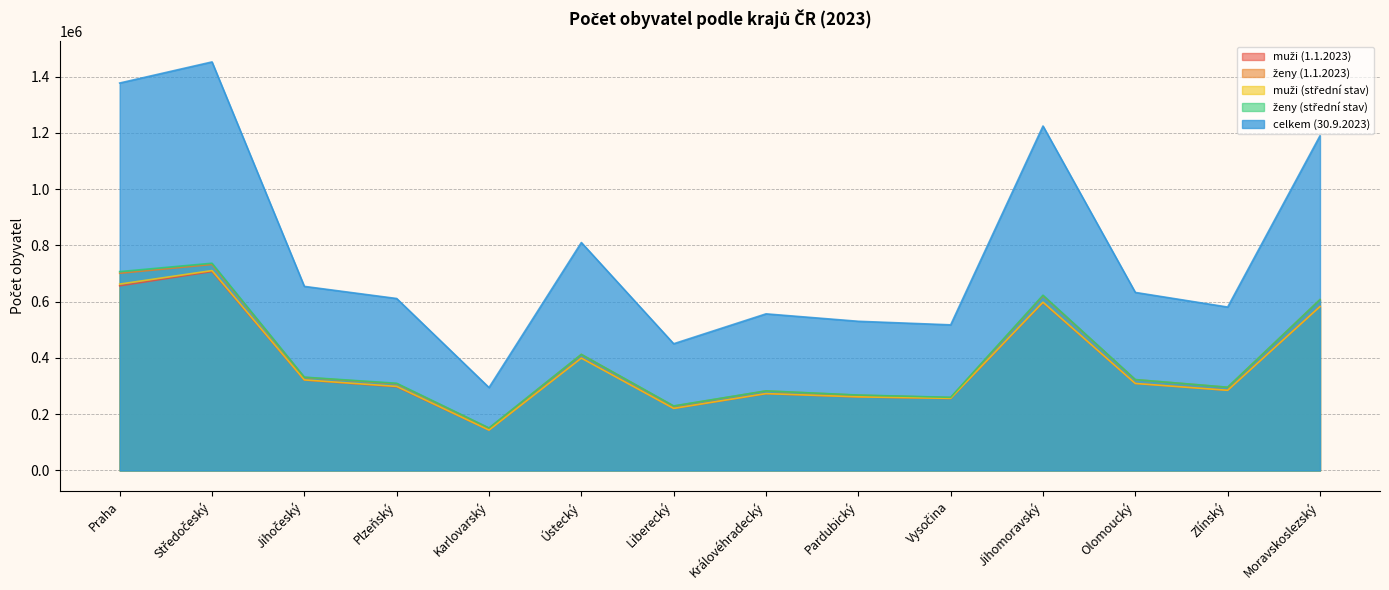

Reading left to right, list all the values displayed in this chart.

muži (1.1.2023): Praha=656382	Středočeský=707185	Jihočeský=321352	Plzeňský=297189	Karlovarský=143370	Ústecký=399879	Liberecký=220435	Královéhradecký=272756	Pardubický=261290	Vysočina=255697	Jihomoravský=596399	Olomoucký=309040	Zlínský=284855	Moravskoslezský=582694
ženy (1.1.2023): Praha=700944	Středočeský=732206	Jihočeský=330951	Plzeňský=308199	Karlovarský=150225	Ústecký=412458	Liberecký=228742	Královéhradecký=282511	Pardubický=267471	Vysočina=259080	Jihomoravský=620801	Olomoucký=322762	Zlínský=295676	Moravskoslezský=606980
muži (střední stav): Praha=662364	Středočeský=710480	Jihočeský=321892	Plzeňský=298783	Karlovarský=143566	Ústecký=399373	Liberecký=220627	Královéhradecký=273199	Pardubický=261650	Vysočina=256341	Jihomoravský=598025	Olomoucký=309276	Zlínský=284937	Moravskoslezský=582670
ženy (střední stav): Praha=706776	Středočeský=736593	Jihočeský=331656	Plzeňský=309997	Karlovarský=151018	Ústecký=412479	Liberecký=229376	Královéhradecký=282961	Pardubický=268049	Vysočina=260021	Jihomoravský=623004	Olomoucký=323156	Zlínský=295852	Moravskoslezský=607253
celkem (30.9.2023): Praha=1377136	Středočeský=1452113	Jihočeský=654336	Plzeňský=611181	Karlovarský=294753	Ústecký=810224	Liberecký=450419	Královéhradecký=556652	Pardubický=530250	Vysočina=517598	Jihomoravský=1224293	Olomoucký=632822	Zlínský=580846	Moravskoslezský=1189612